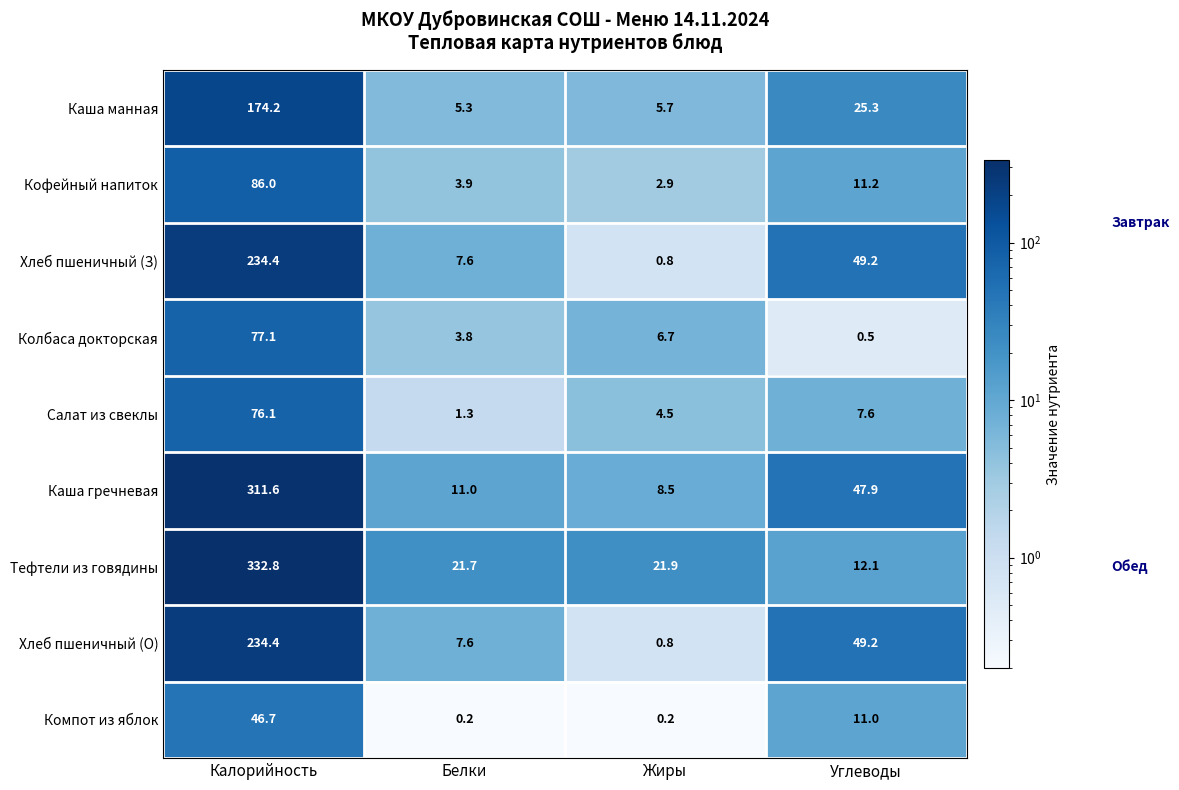

Which series changed the most between Калорийность and Жиры?

Тефтели из говядины